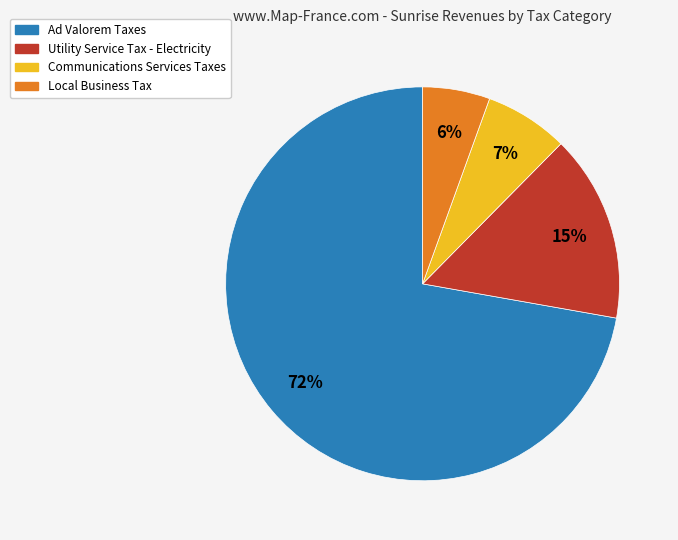

Does any single category account for the majority?

Yes